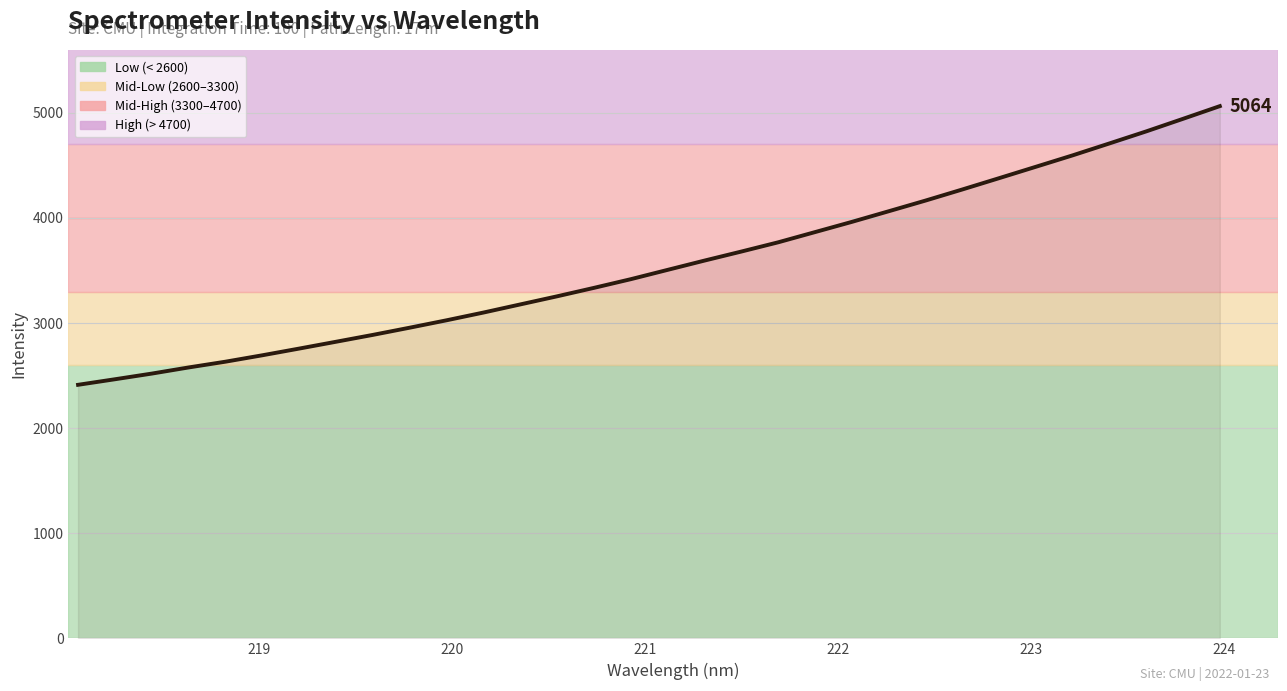

How many categories are shown in the chart?

32